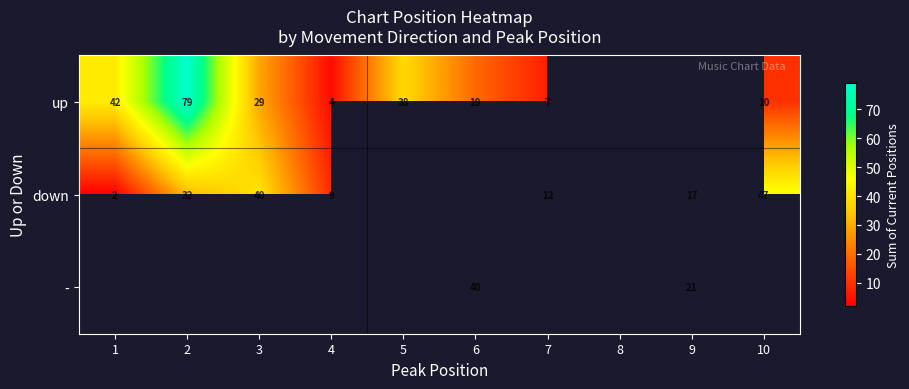

What is the sum of the down values at 1 and 4?

11